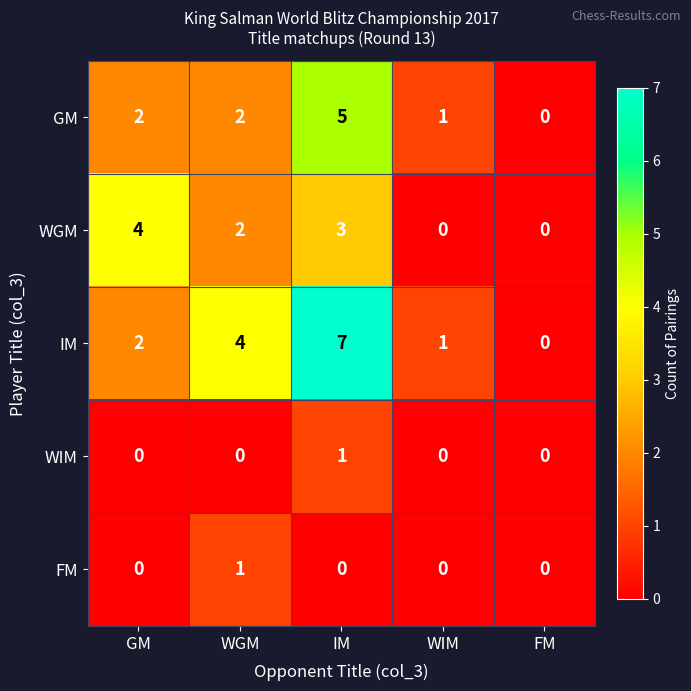

The value of IM at GM is 3. True or false?

False